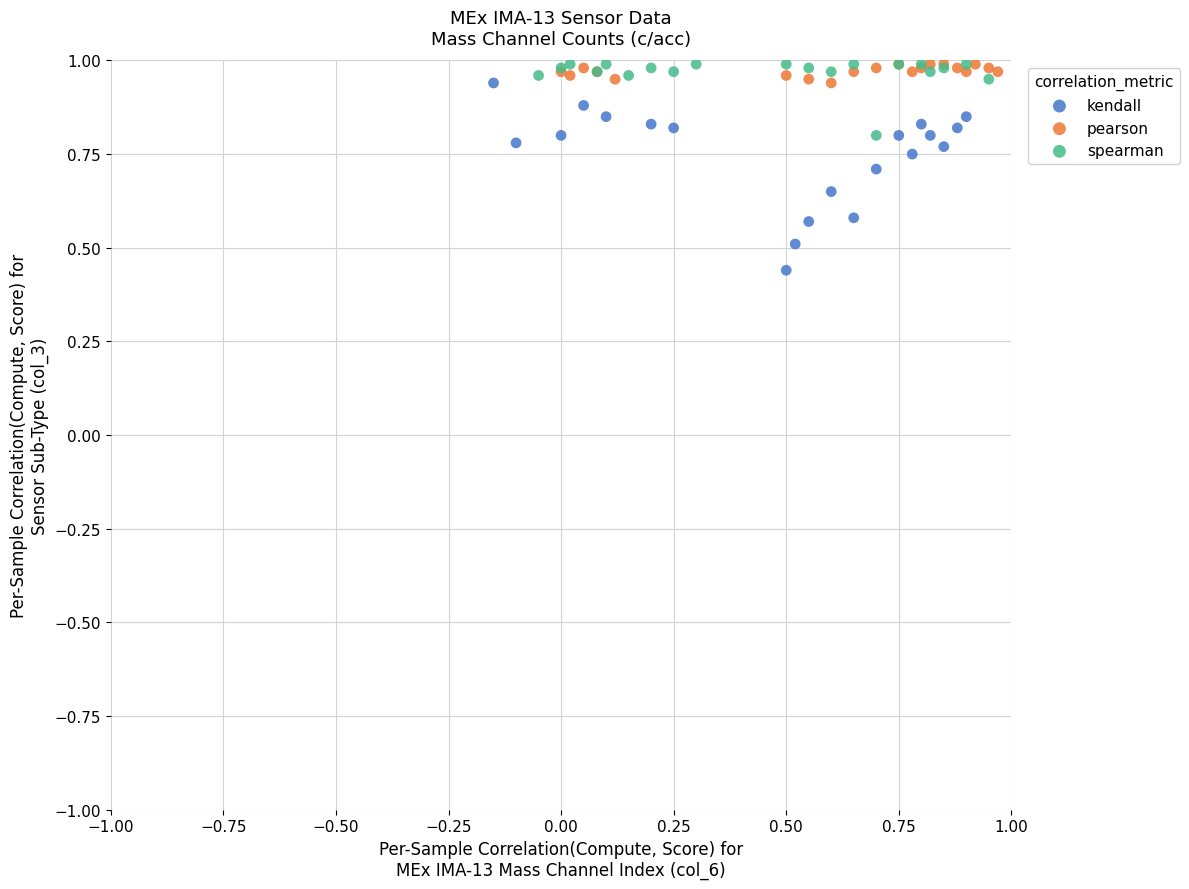

What are all the series names shown in the legend?

kendall, pearson, spearman